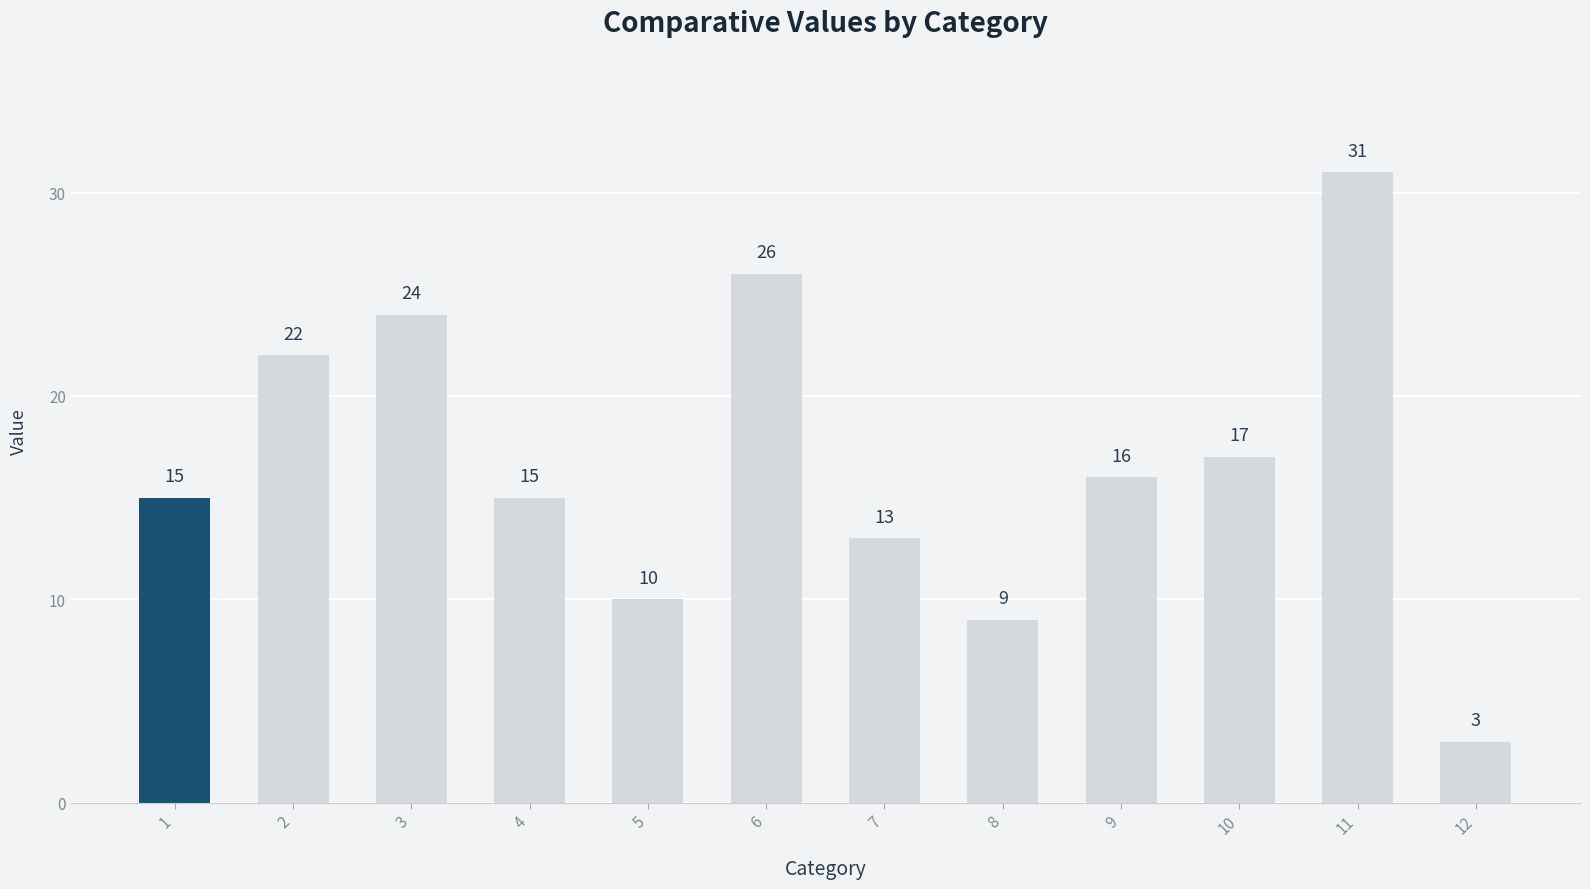

At which label is the value closest to 17?

10